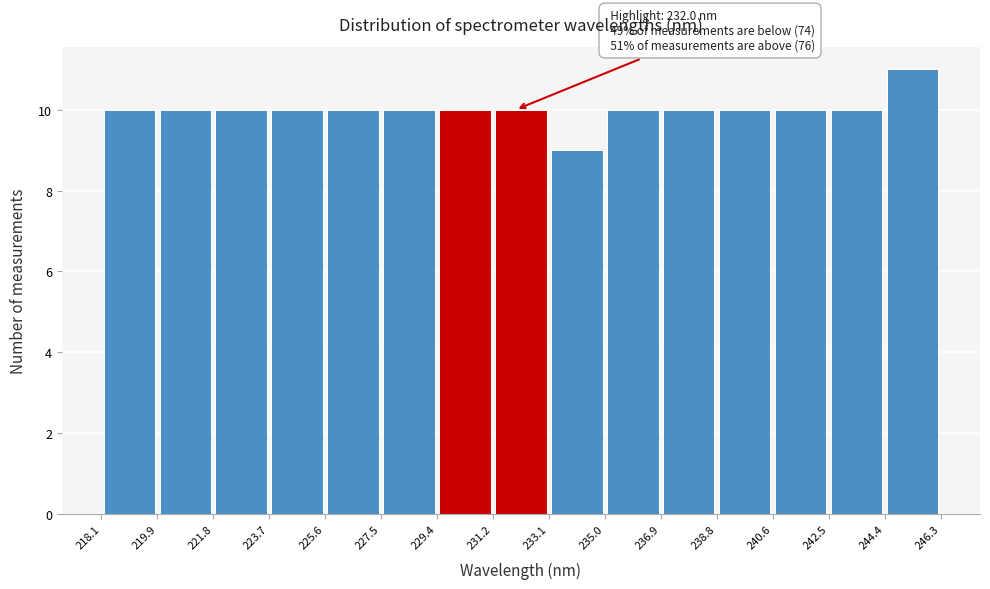

Over which range of the x-axis is the bar tallest?

244.4 to 246.3